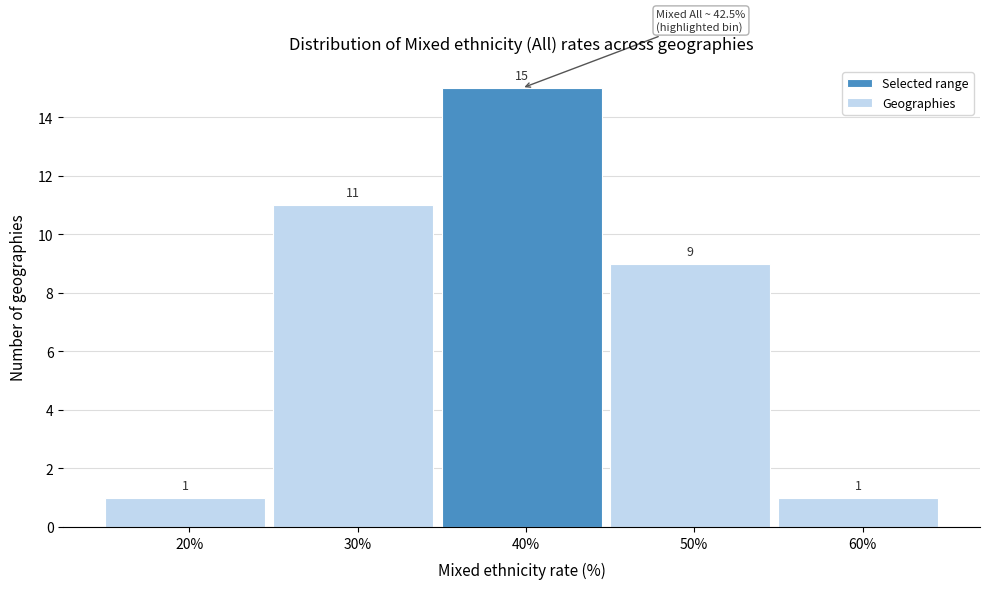

Reading right to left, what are all the values shown in this chart?

1	9	15	11	1